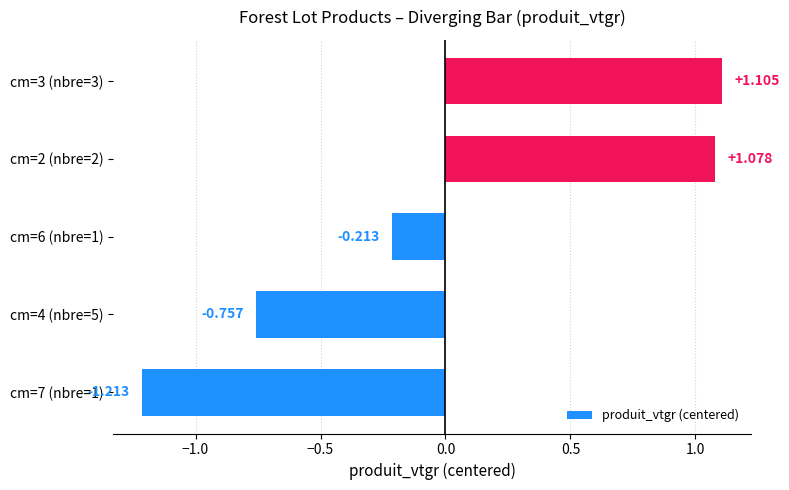

List the labels in order of value, smallest first.

cm=7 (nbre=1), cm=4 (nbre=5), cm=6 (nbre=1), cm=2 (nbre=2), cm=3 (nbre=3)